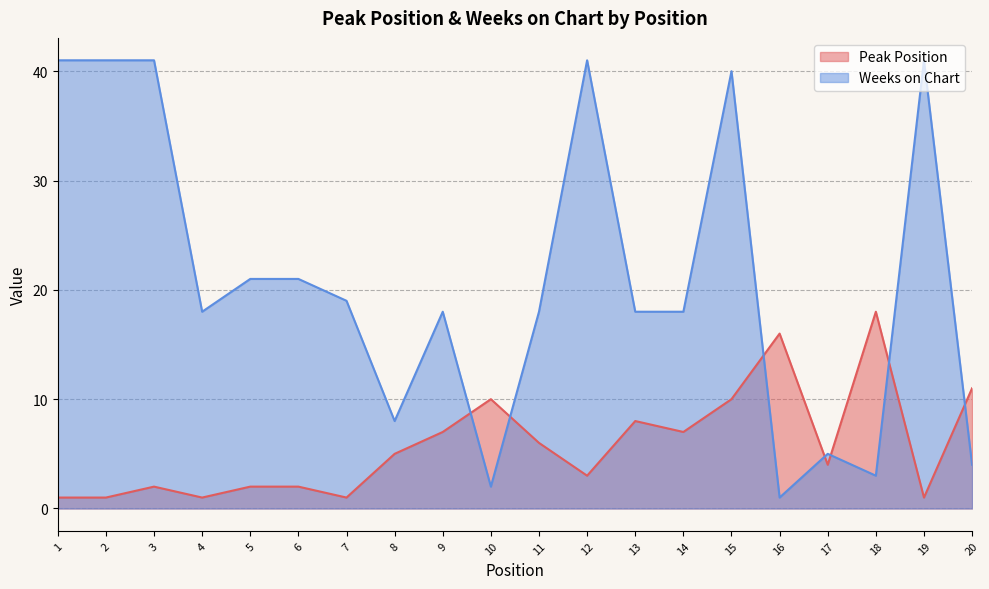

What is the lowest value of the Peak Position series?

1